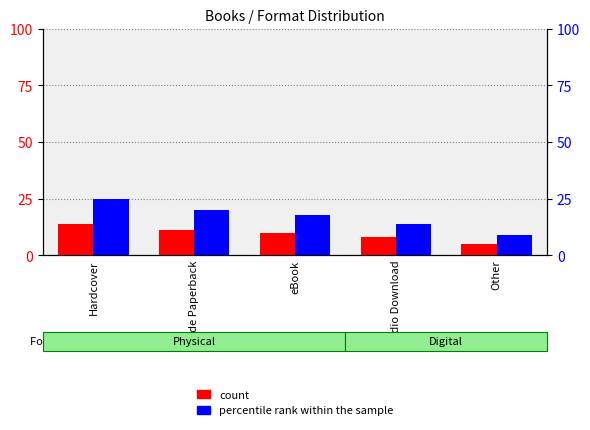

Is the value of percentile rank within the sample at Audio Download greater than the value of count at Trade Paperback?

Yes